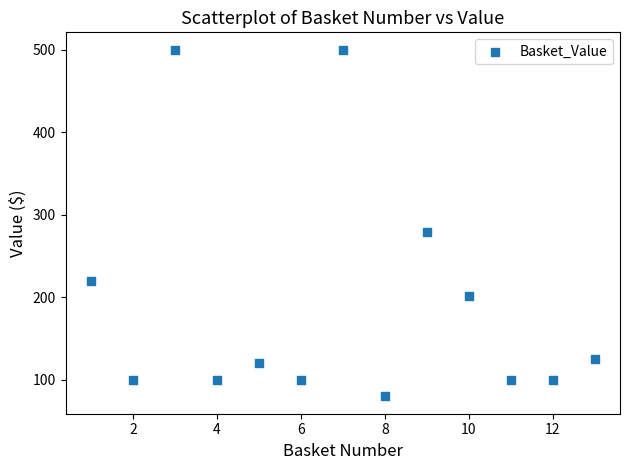

What Y value in the scatter plot is closest to 290?

279